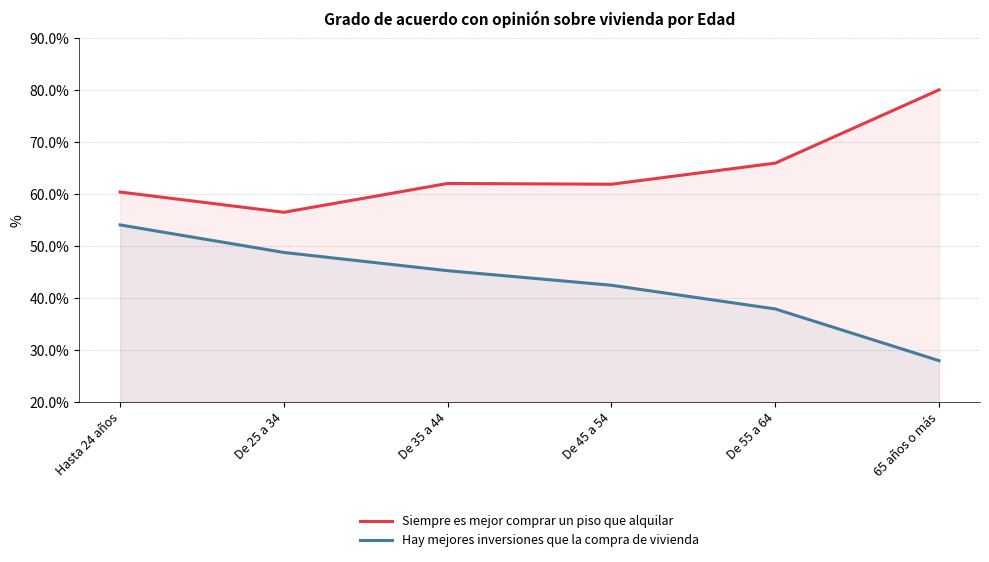

What is the maximum value shown in the chart?

80.0